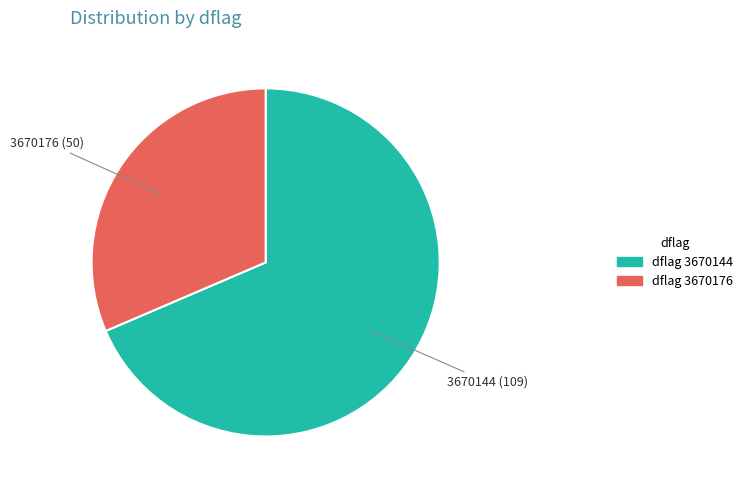

Is there any slice that represents more than half of the pie?

Yes